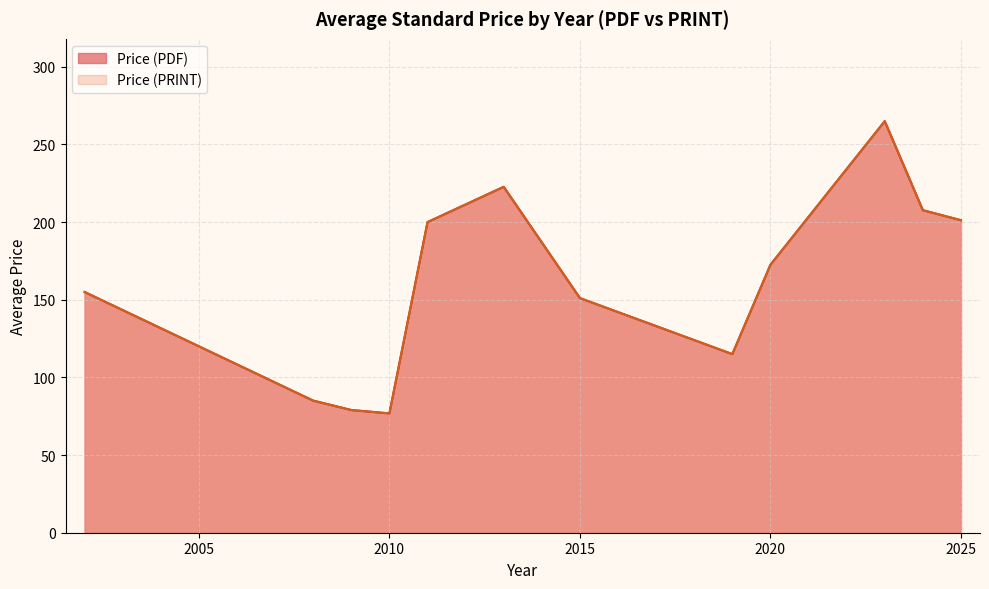

At how many categories does at least one series exceed 20?

20